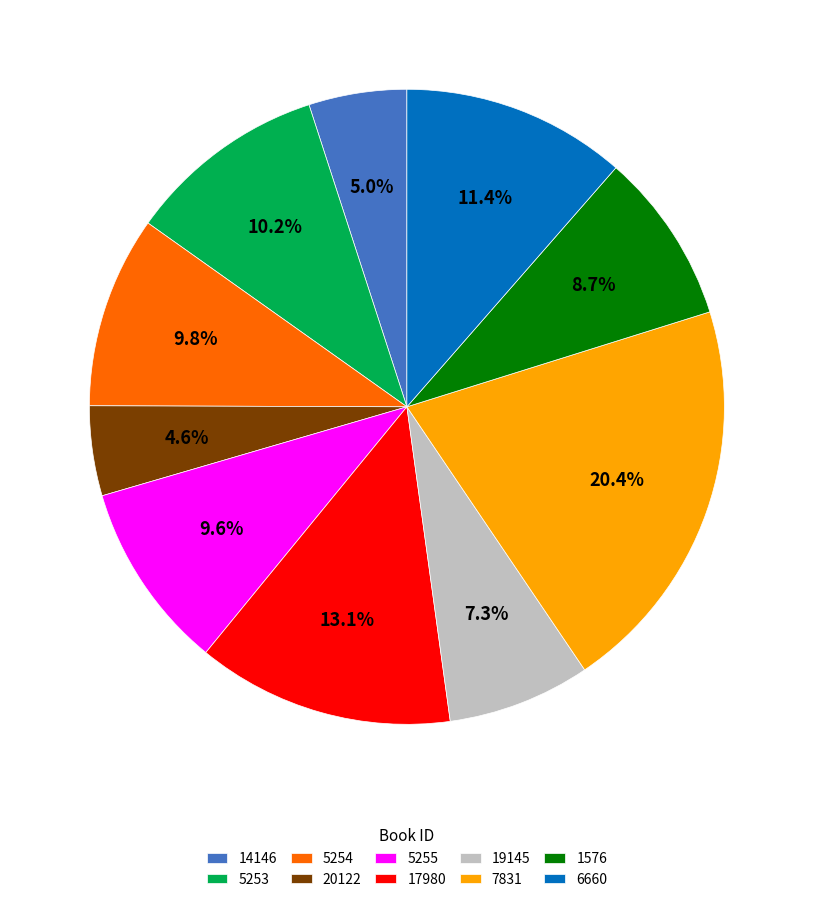

To the nearest percent, what is the difference between the largest and smallest slice percentages?

16%